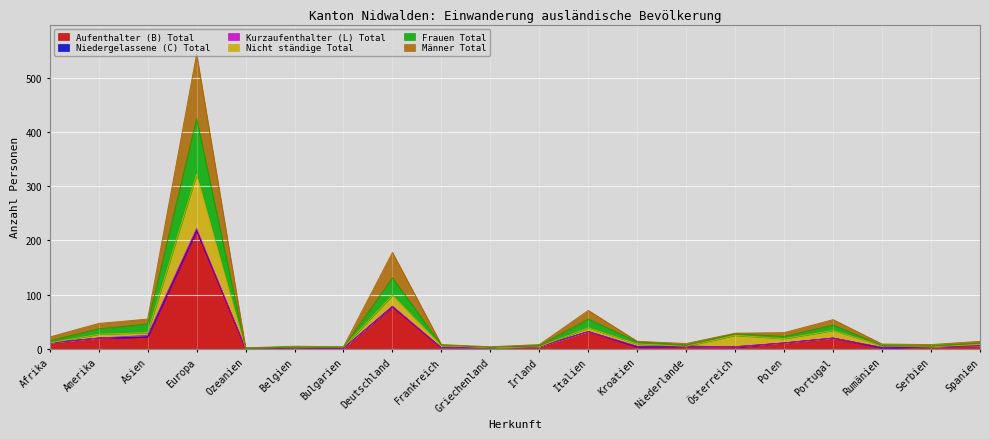

The value of Frauen Total at Deutschland is 138. True or false?

False